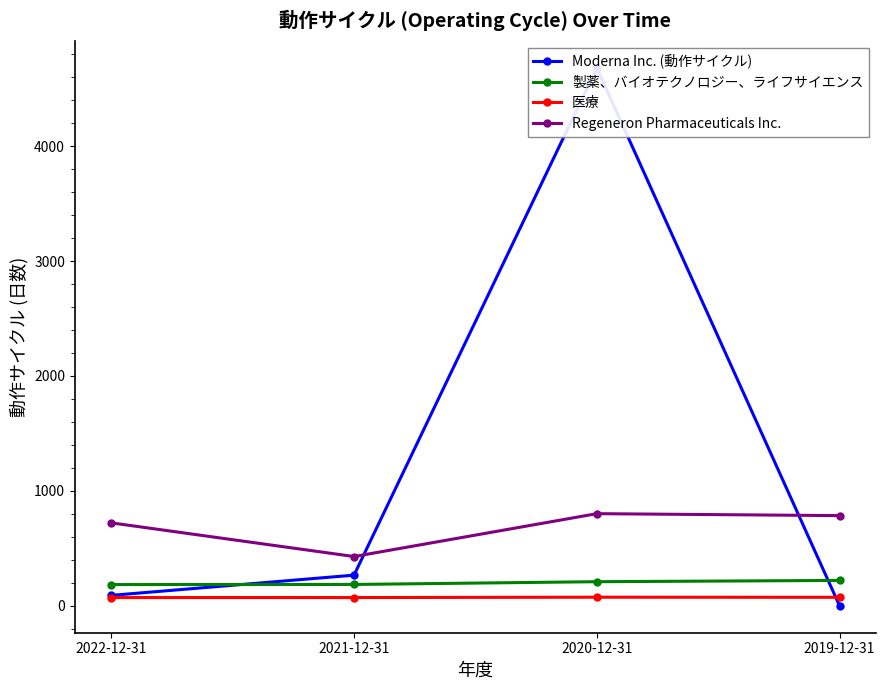

What is the difference between the maximum and second lowest values in the Moderna Inc. (動作サイクル) series?

4589